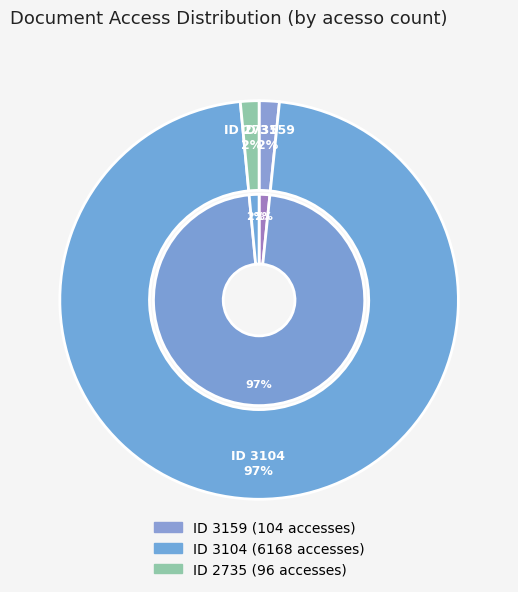

How many segments does this pie chart have?

3